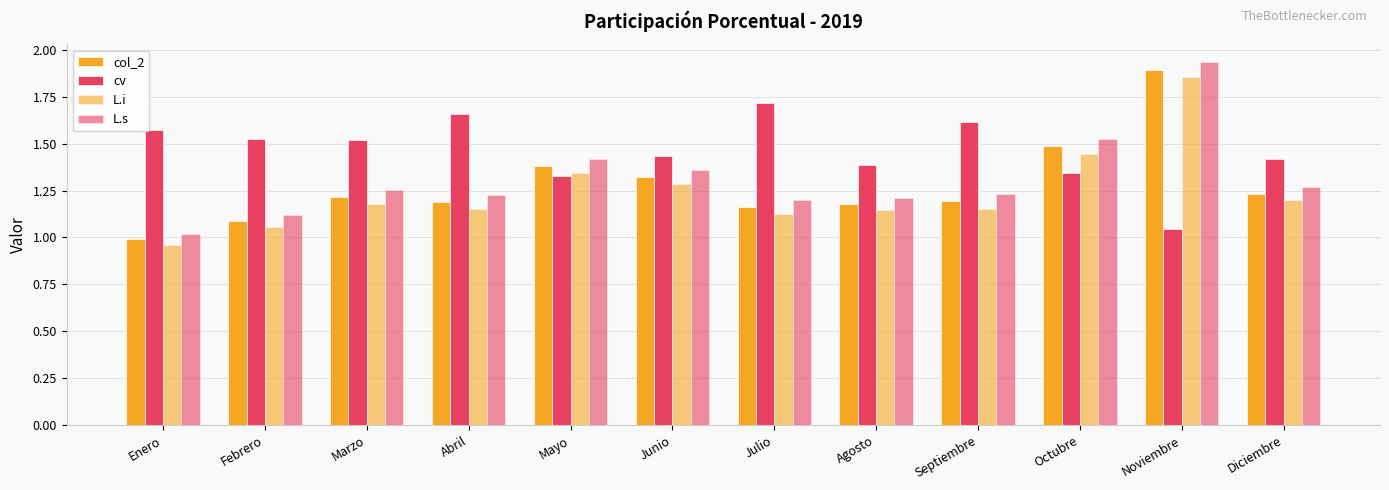

Reading left to right, extract all data points from this chart.

col_2: Enero=1.0	Febrero=1.1	Marzo=1.2	Abril=1.2	Mayo=1.4	Junio=1.3	Julio=1.2	Agosto=1.2	Septiembre=1.2	Octubre=1.5	Noviembre=1.9	Diciembre=1.2
cv: Enero=1.6	Febrero=1.5	Marzo=1.5	Abril=1.7	Mayo=1.3	Junio=1.4	Julio=1.7	Agosto=1.4	Septiembre=1.6	Octubre=1.3	Noviembre=1.0	Diciembre=1.4
L.i: Enero=1.0	Febrero=1.1	Marzo=1.2	Abril=1.2	Mayo=1.3	Junio=1.3	Julio=1.1	Agosto=1.1	Septiembre=1.2	Octubre=1.4	Noviembre=1.9	Diciembre=1.2
L.s: Enero=1.0	Febrero=1.1	Marzo=1.3	Abril=1.2	Mayo=1.4	Junio=1.4	Julio=1.2	Agosto=1.2	Septiembre=1.2	Octubre=1.5	Noviembre=1.9	Diciembre=1.3